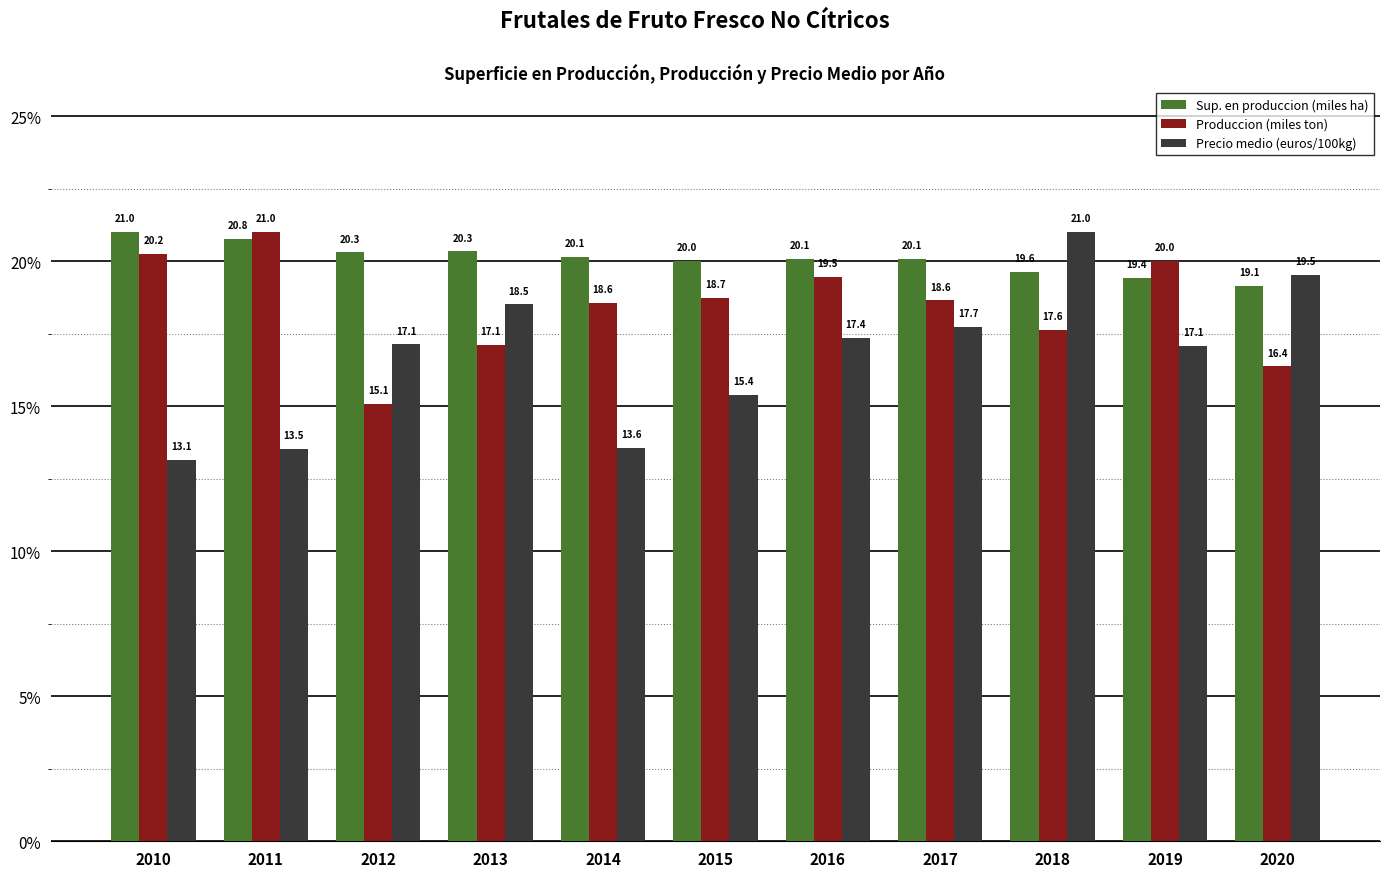

Are the bars grouped side by side (vs. stacked)?

Yes